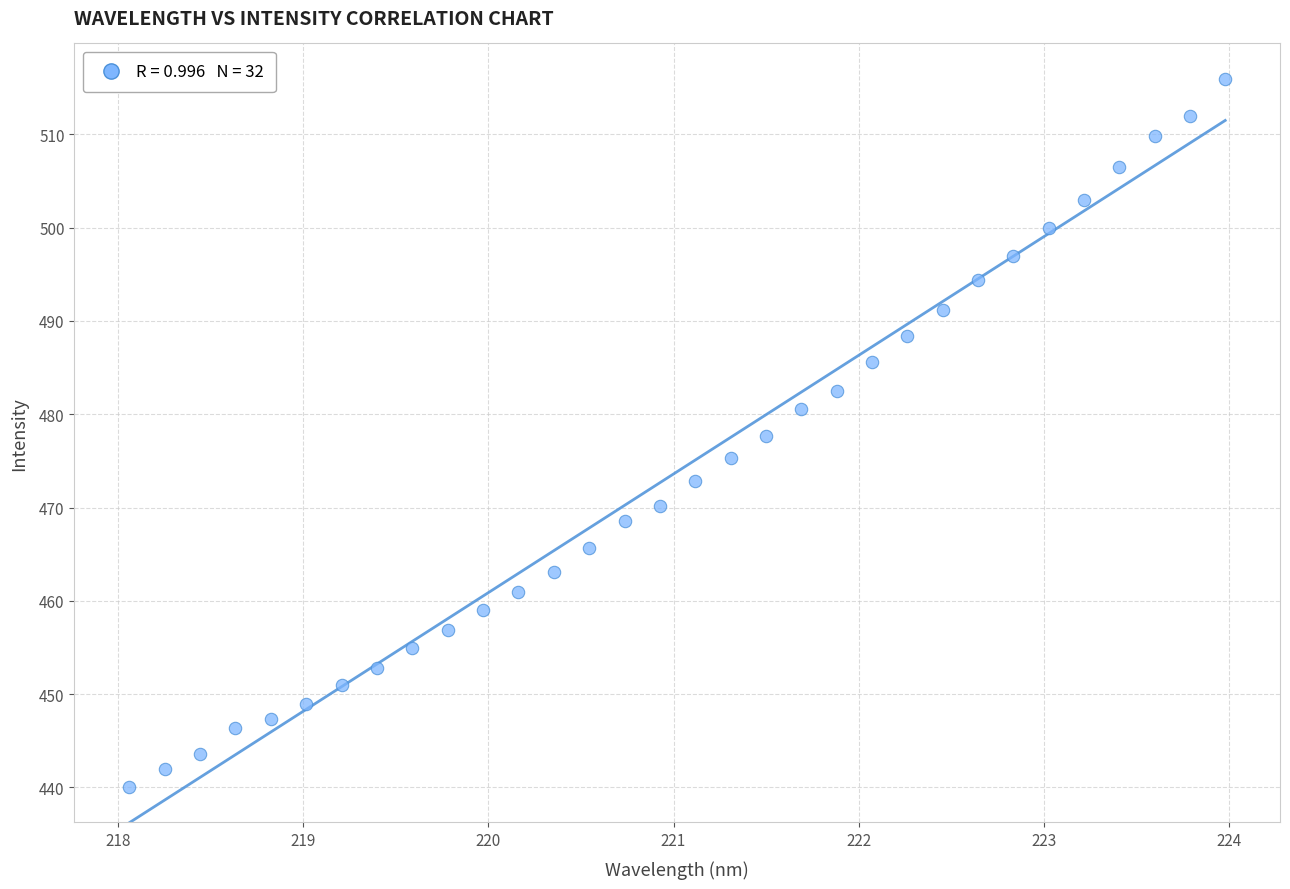

What is the range of Y values (max minus min)?

75.9